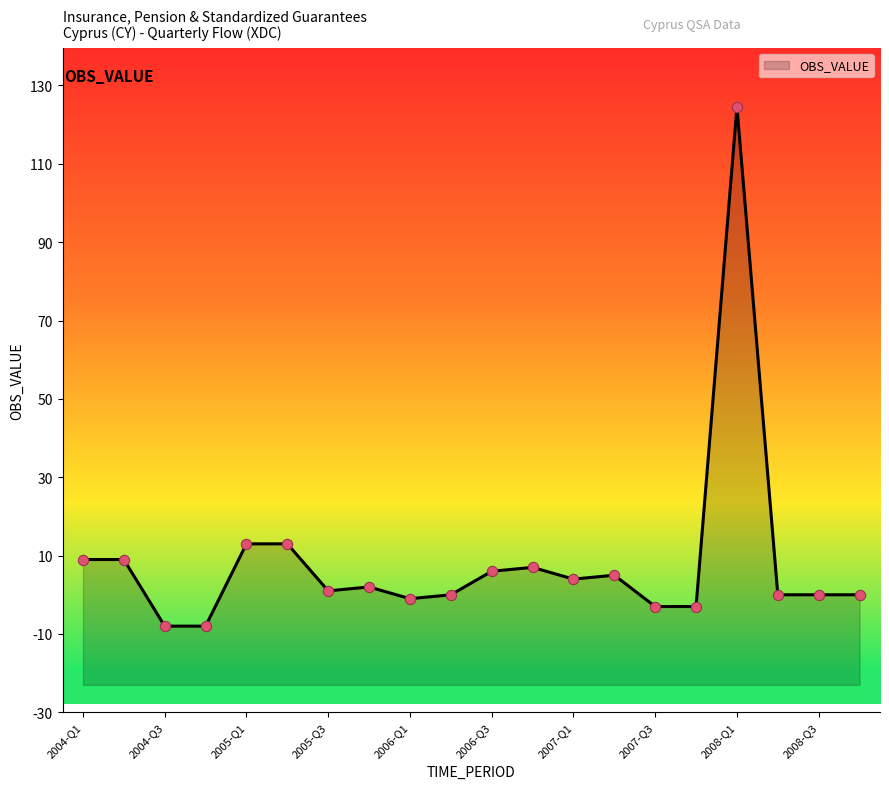

Which has a higher value, 2008-Q4 or 2004-Q1?

2004-Q1